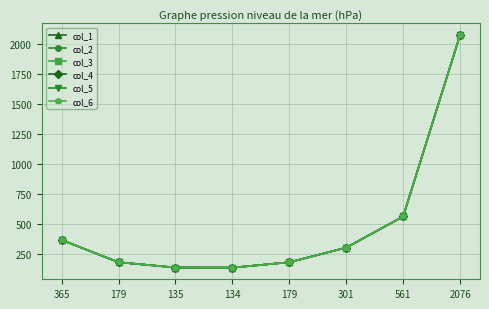

Which series has the widest spread of values?

col_1